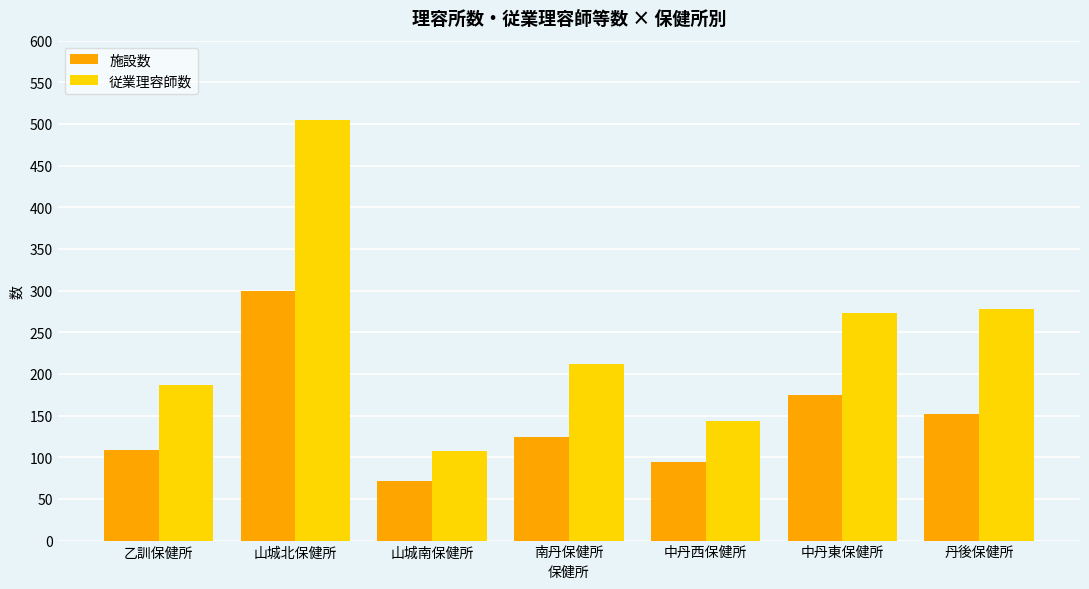

Which category has the lowest value across all series?

山城南保健所